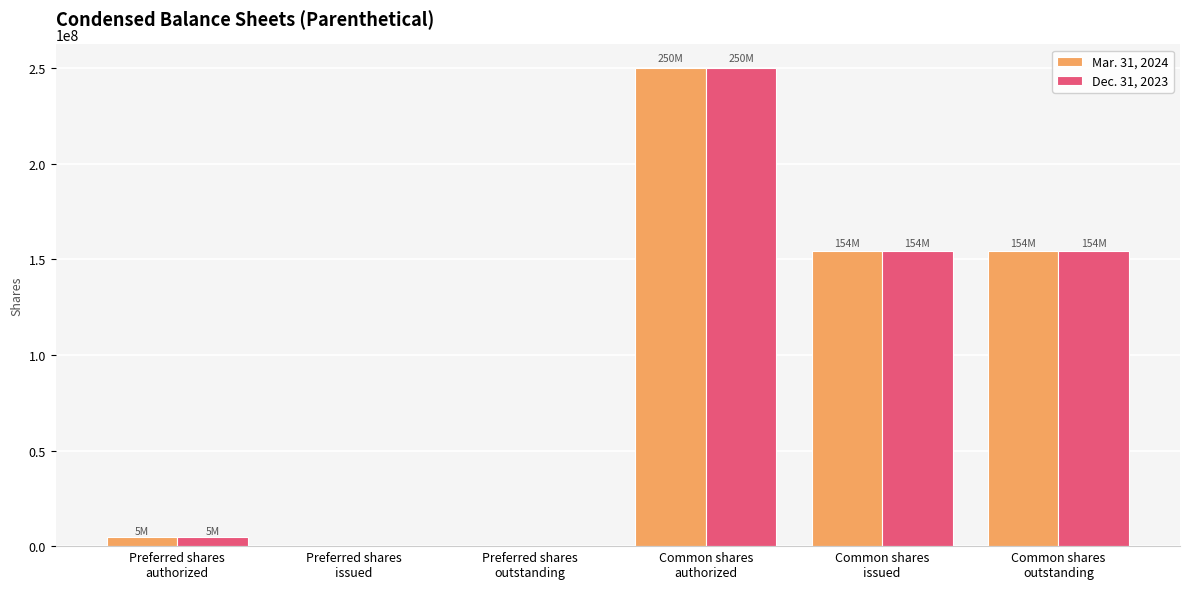

What is the maximum value shown in the chart?

250000000